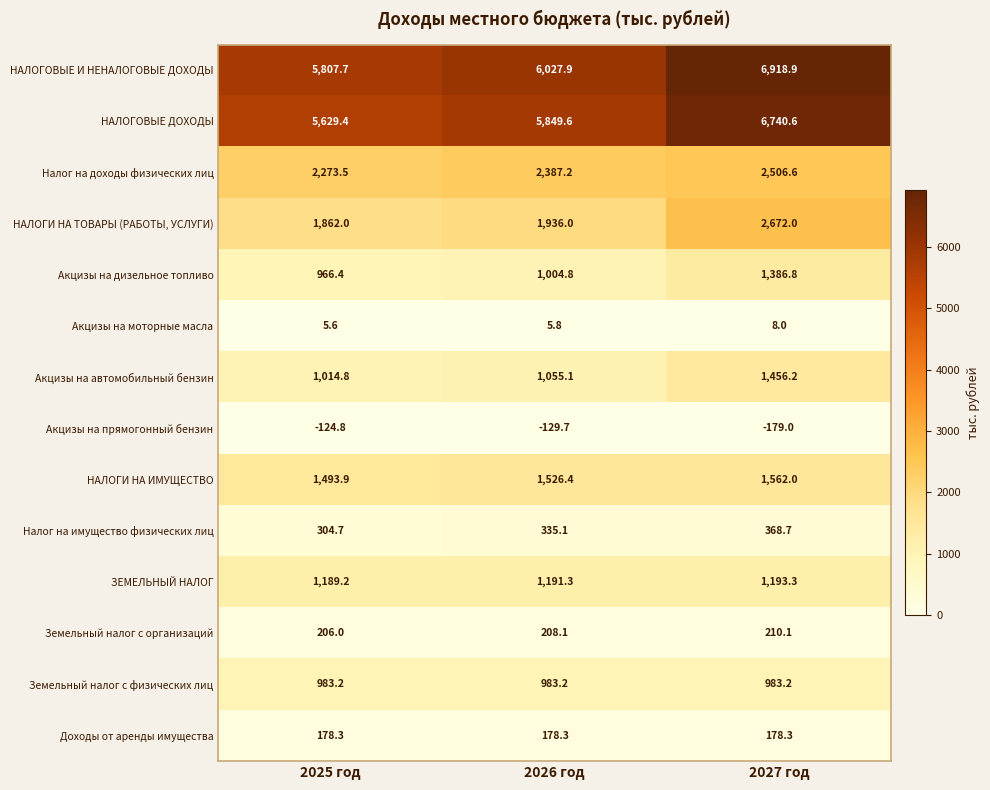

At which category does the chart reach its peak across all series?

2027 год